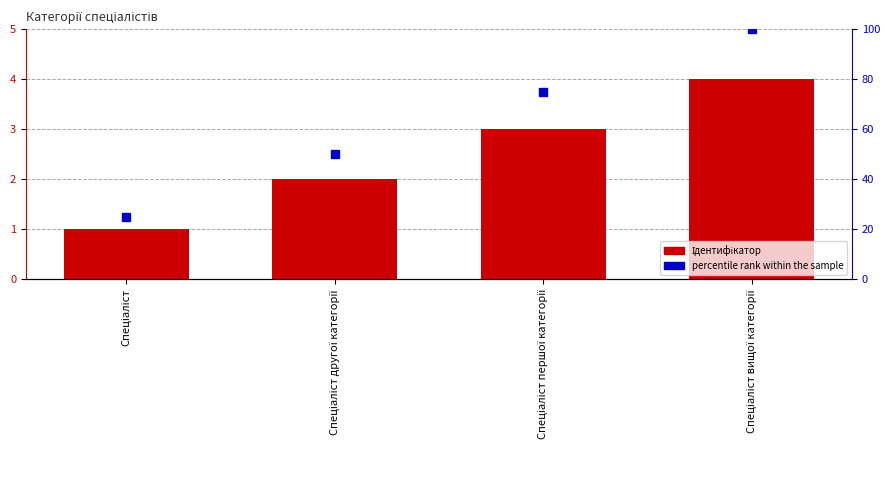

Which series has the largest range (max minus min)?

percentile rank within the sample